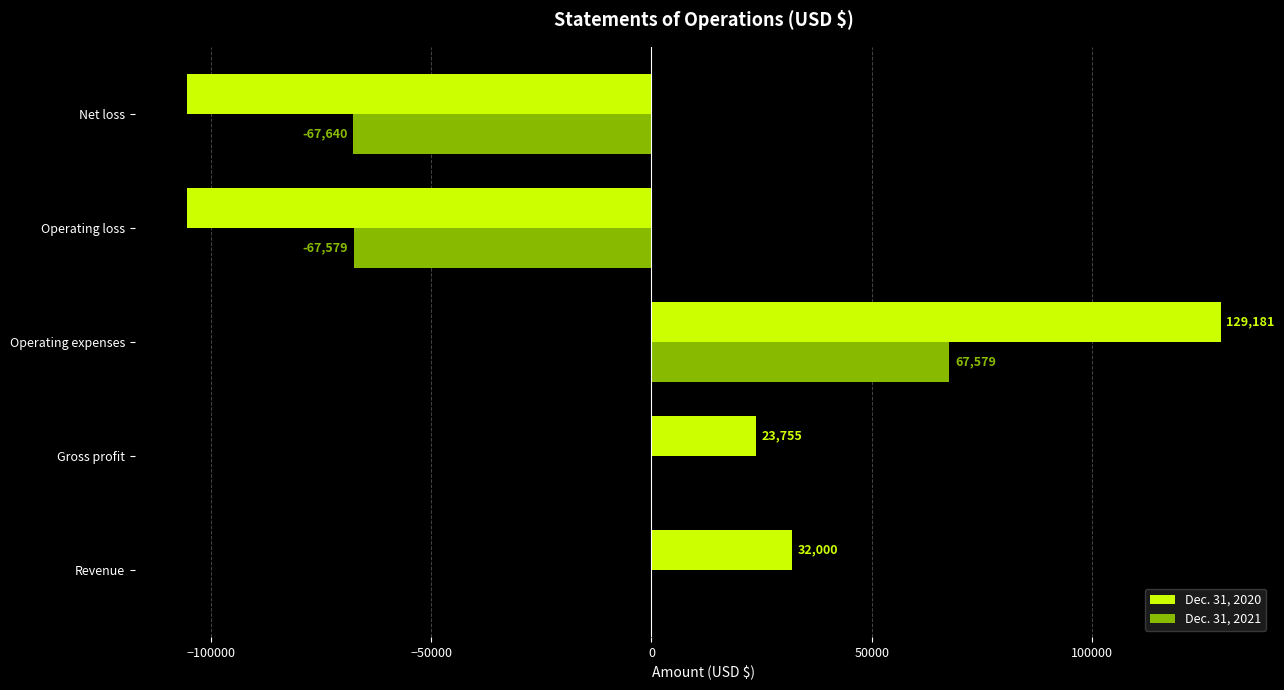

Is the value of Dec. 31, 2020 at Operating expenses greater than the value of Dec. 31, 2021 at Operating expenses?

Yes